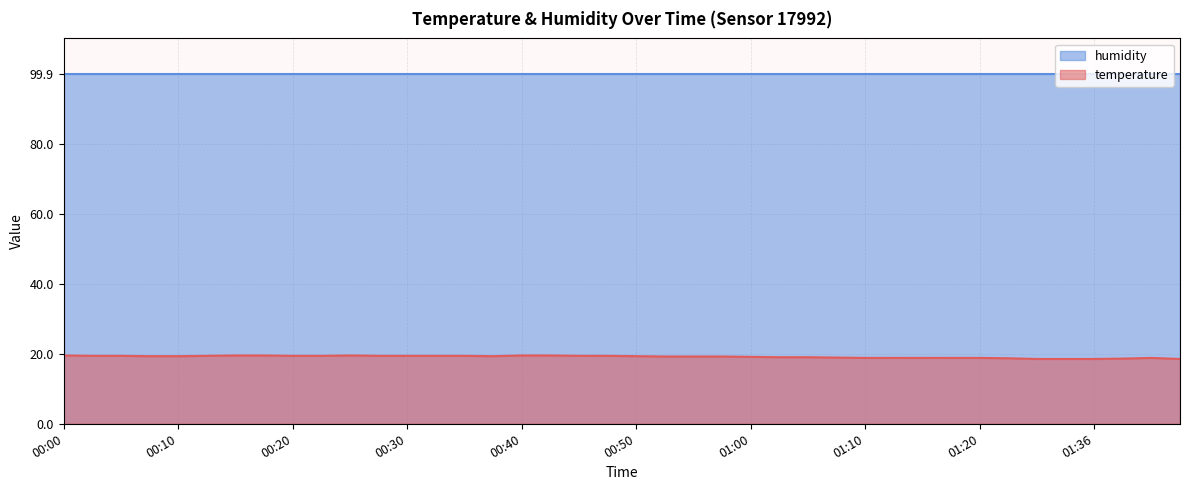

How many points are lower than both their immediate neighbors (excluding endpoints)?

1